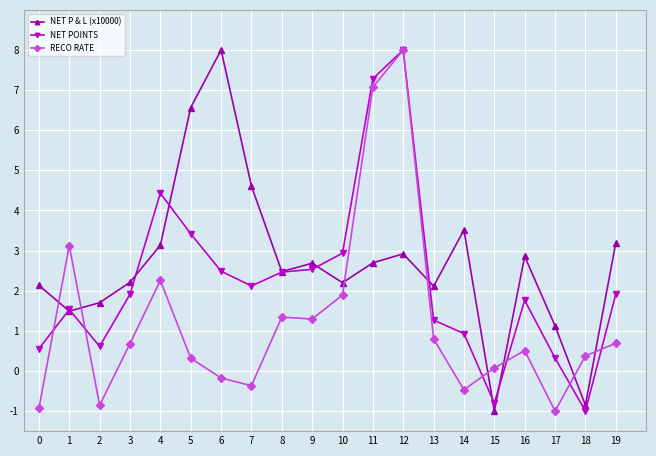

How many values in the NET P & L (x10000) series exceed 2?

15